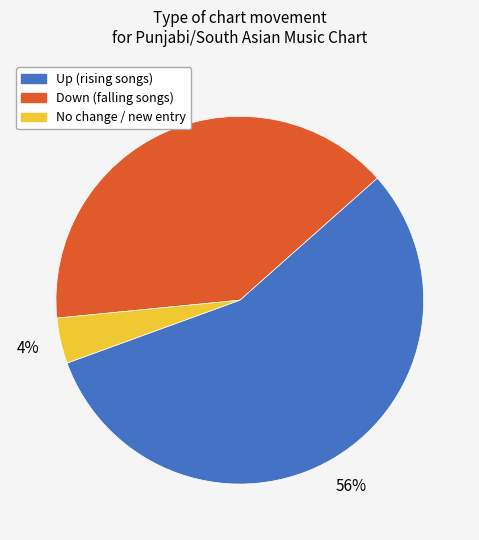

Is there any slice that represents more than half of the pie?

Yes